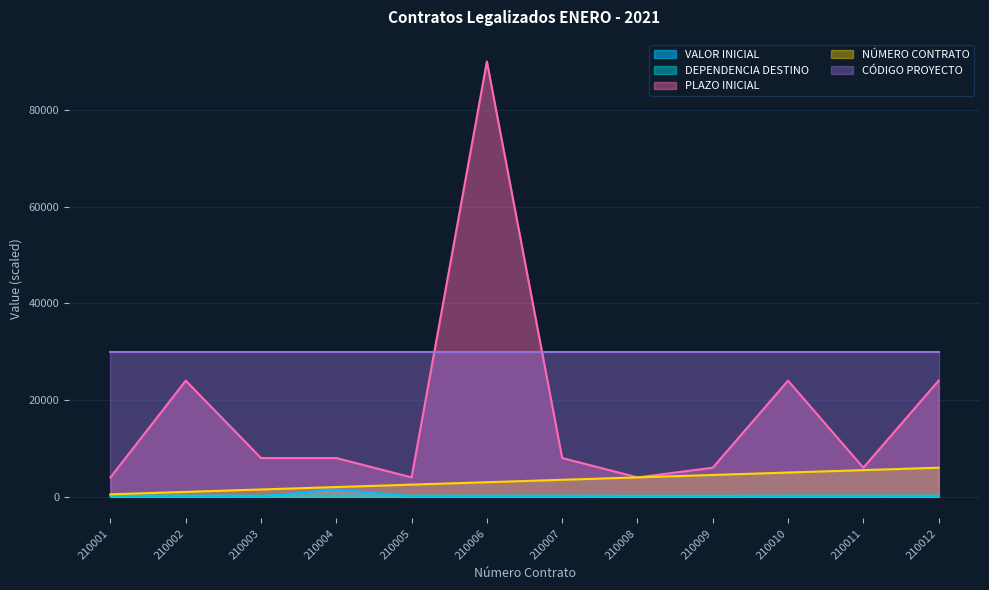

What is the value of the VALOR INICIAL point at the 11th from the left?

61.0